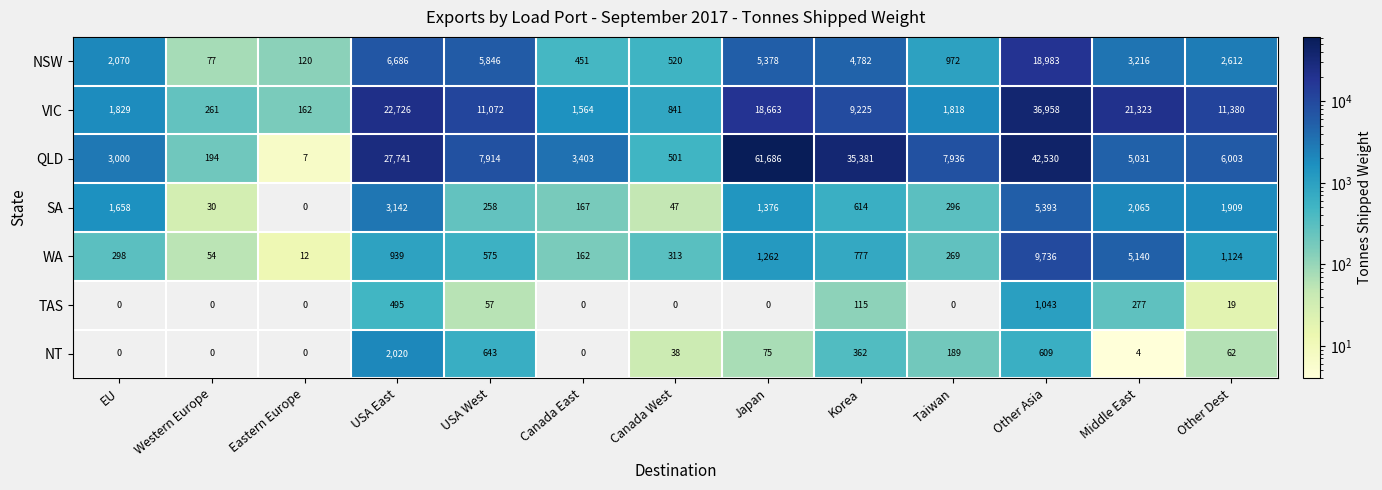

Is it true that VIC equals 18663 at Japan?

True